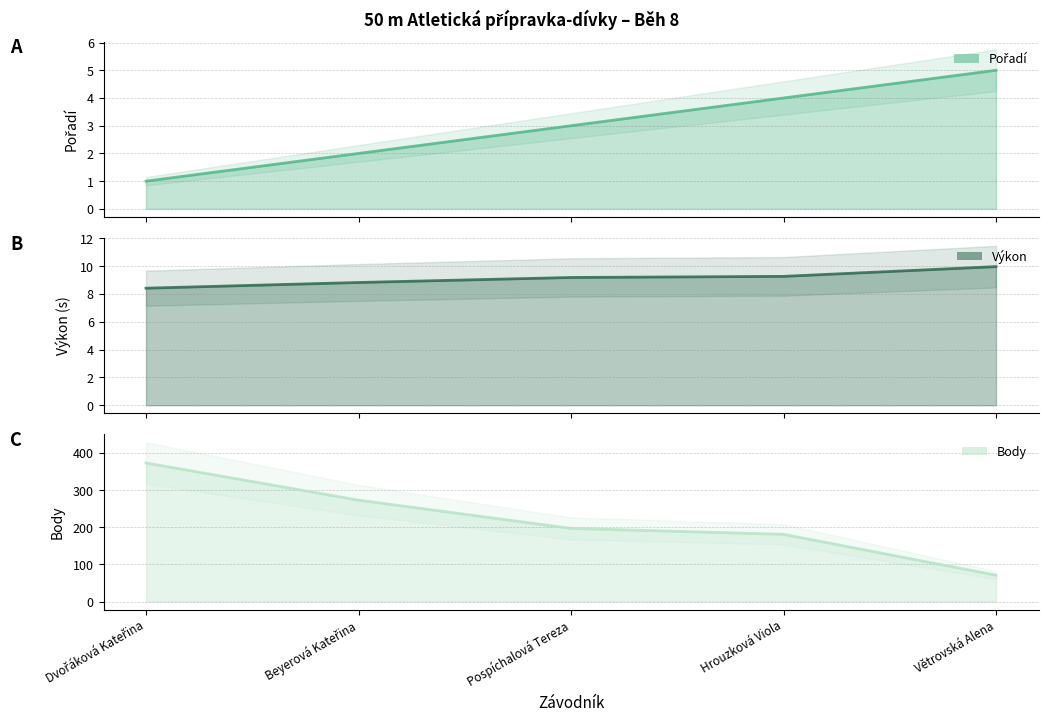

What is the value of the Pořadí (line) point at the 4th from the left?

4.0